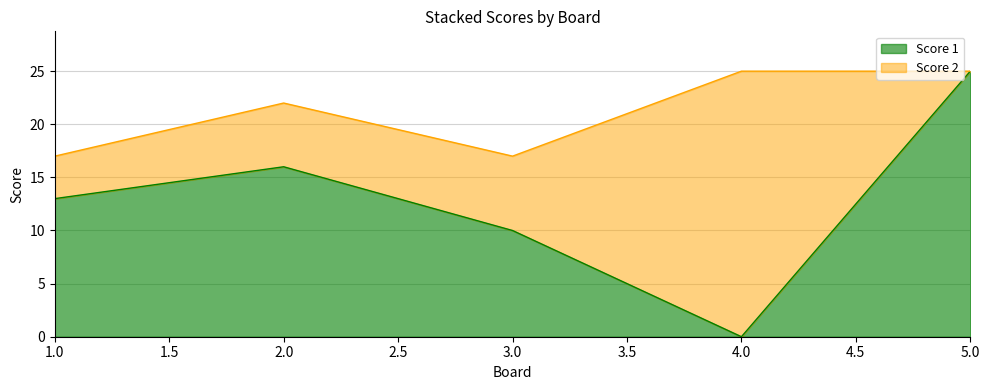

The value at 1 is 13. True or false?

True